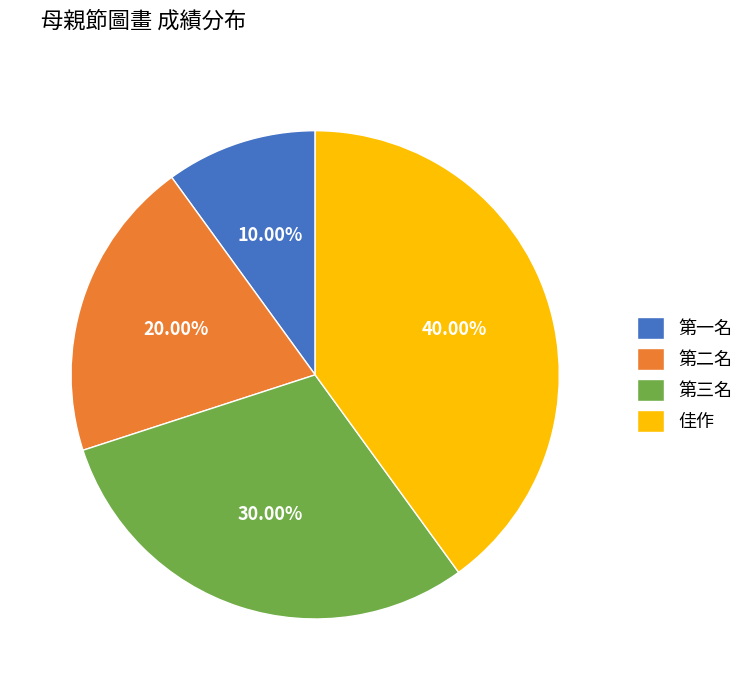

How many slices are in this pie chart?

4